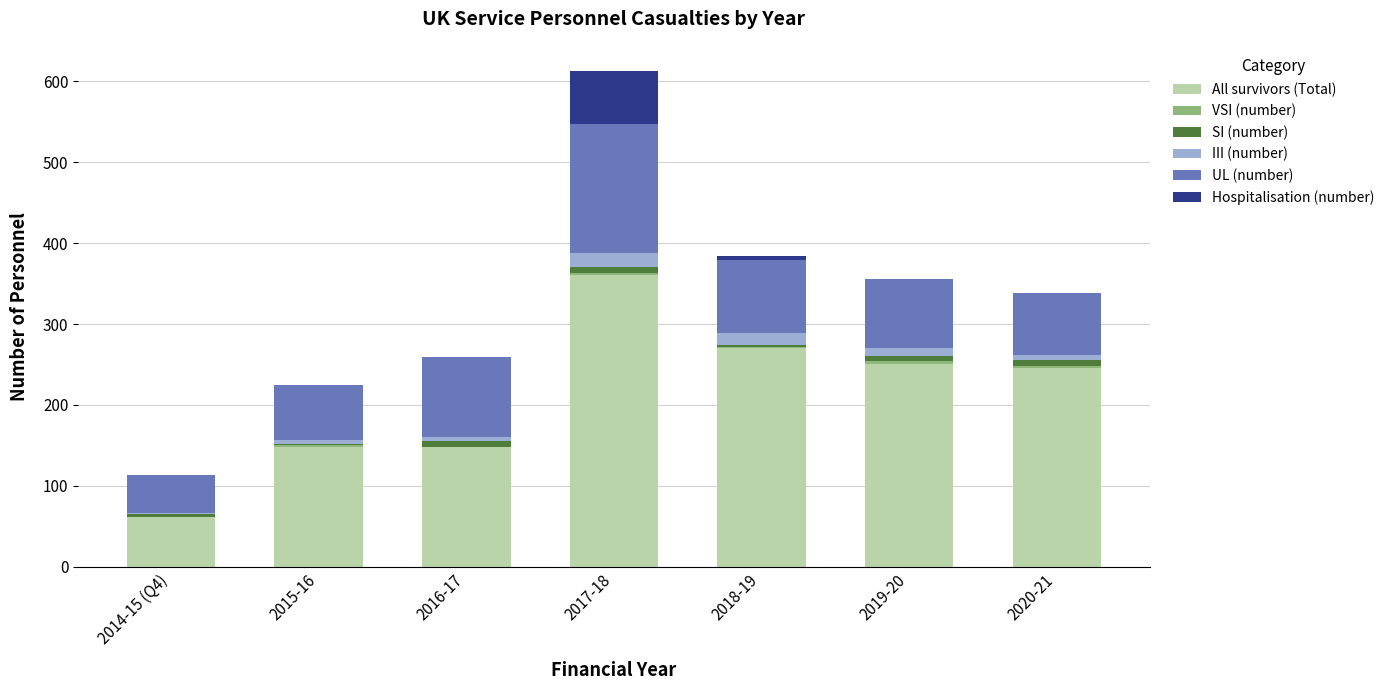

At which category is the sum across all series the highest?

2017-18